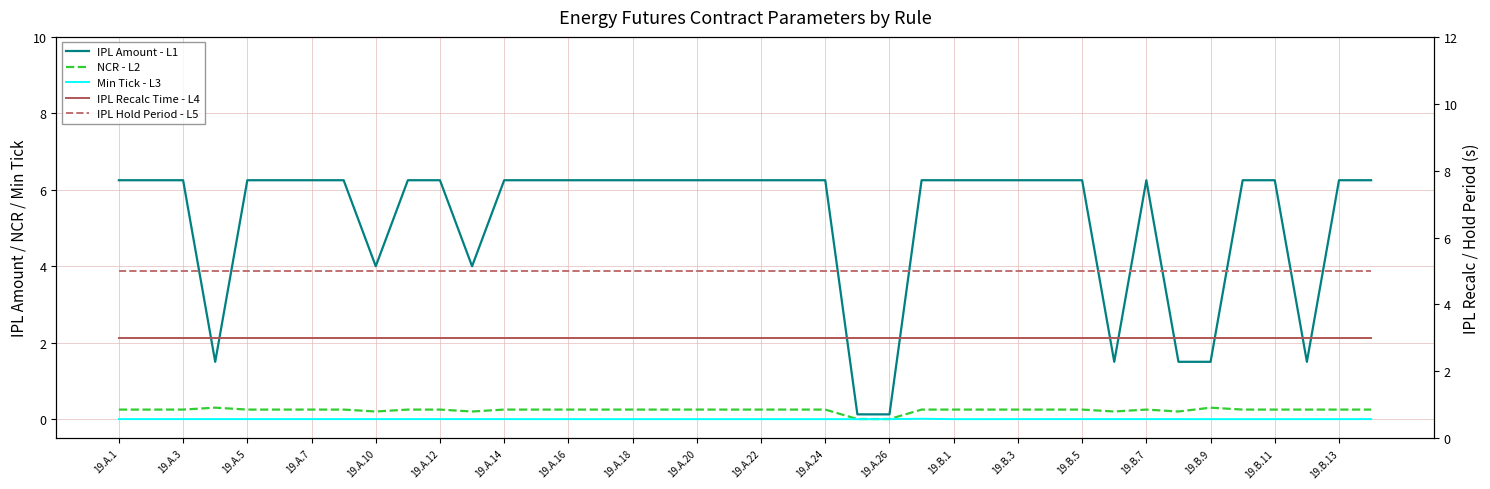

What are all the series names shown in the legend?

IPL Amount - L1, NCR - L2, Min Tick - L3, IPL Recalc Time - L4, IPL Hold Period - L5